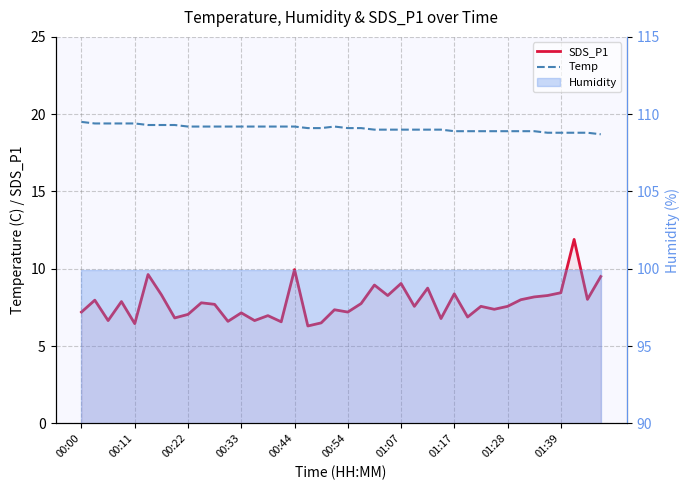

Reading left to right, extract all data points from this chart.

SDS_P1: 7.2	8.0	6.7	7.9	6.5	9.6	8.3	6.8	7.0	7.8	7.7	6.6	7.2	6.7	7.0	6.6	9.9	6.3	6.5	7.3	7.2	7.8	8.9	8.3	9.1	7.6	8.8	6.8	8.4	6.9	7.6	7.4	7.6	8.0	8.2	8.3	8.4	11.9	8.0	9.5
Temp: 19.5	19.4	19.4	19.4	19.4	19.3	19.3	19.3	19.2	19.2	19.2	19.2	19.2	19.2	19.2	19.2	19.2	19.1	19.1	19.2	19.1	19.1	19.0	19.0	19.0	19.0	19.0	19.0	18.9	18.9	18.9	18.9	18.9	18.9	18.9	18.8	18.8	18.8	18.8	18.7